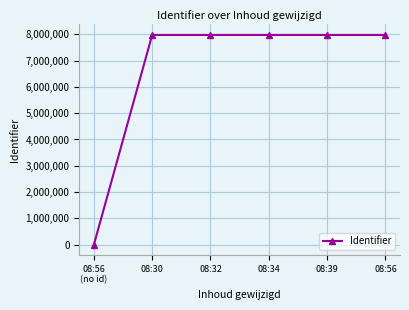

Count the number of categories in the chart.

6